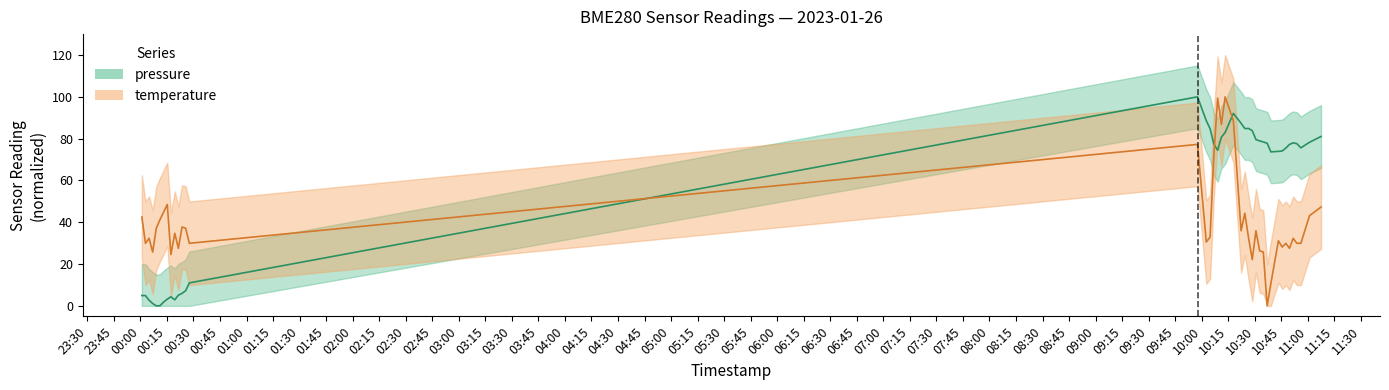

What is the value of the pressure point at the 31st from the left?

73.7